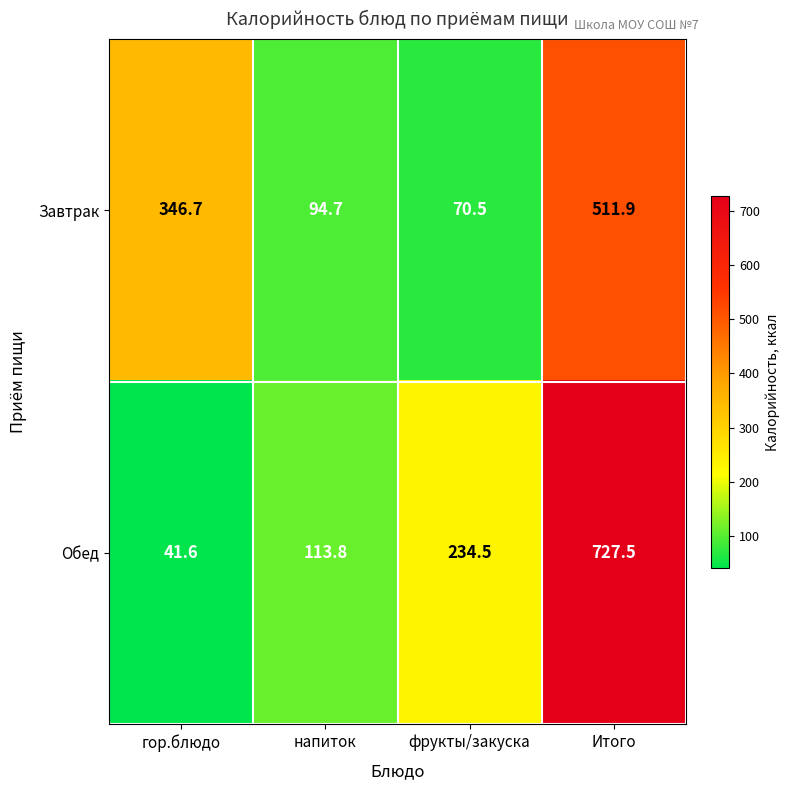

Is it true that Завтрак equals 511.9 at Итого?

True